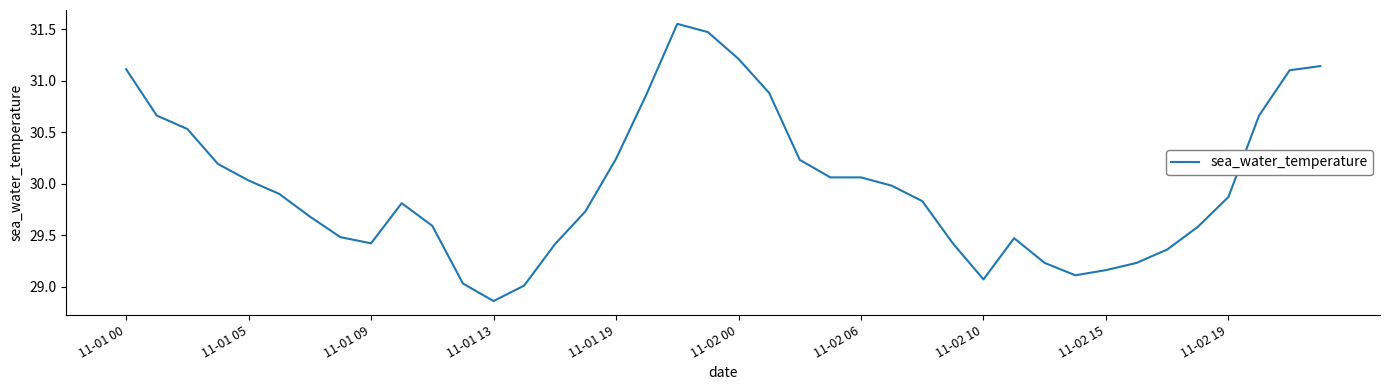

Does the chart have visible grid lines?

No